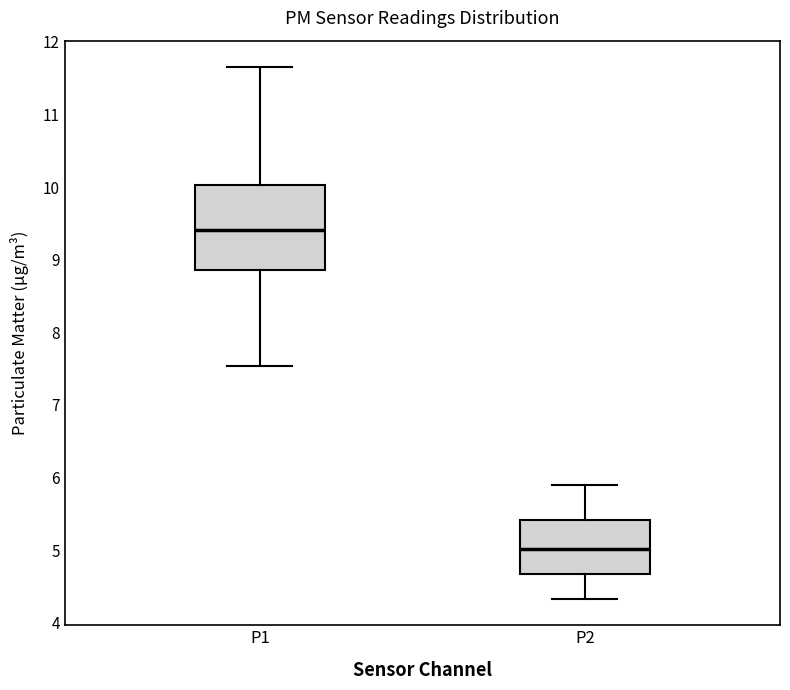

Which box's median line is the lowest?

P2